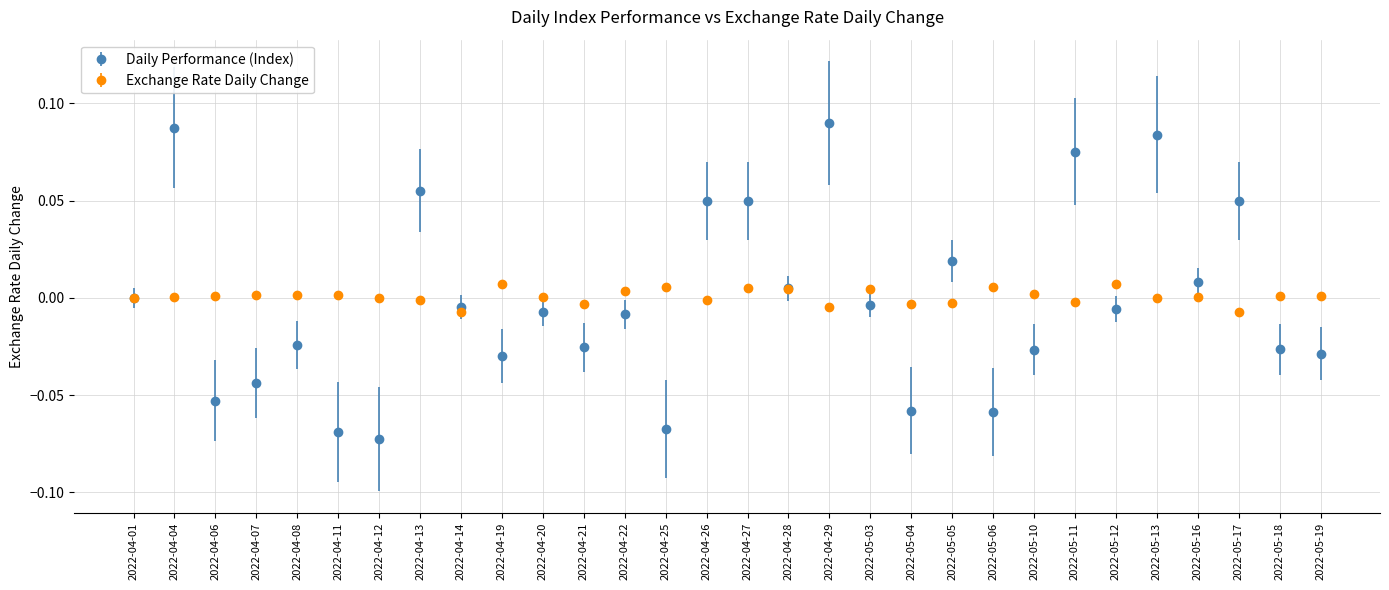

What are all the series names shown in the legend?

Daily Performance (Index), Exchange Rate Daily Change